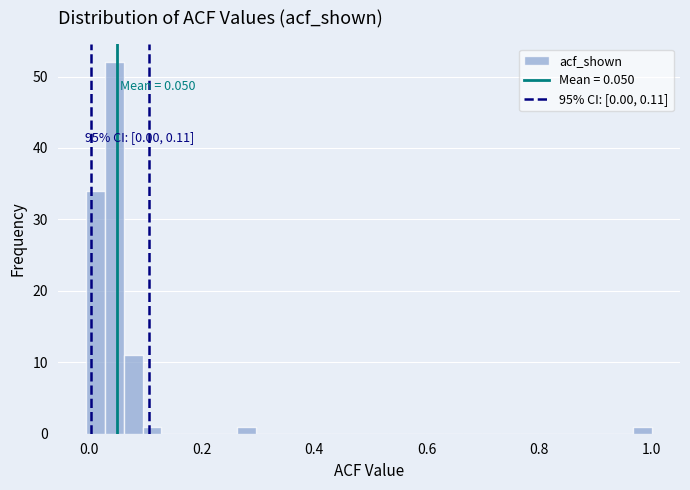

Around what value on the x-axis is the tallest bar? Give the approximate position of its centre, as read against the axis.

0.04